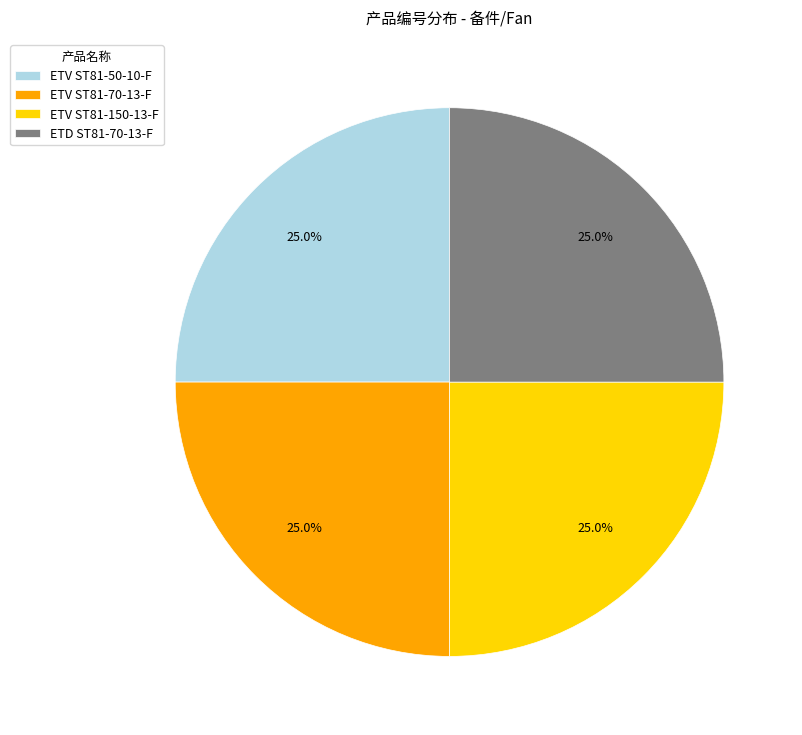

What portion of the pie excludes ETD ST81-70-13-F?

75.0%